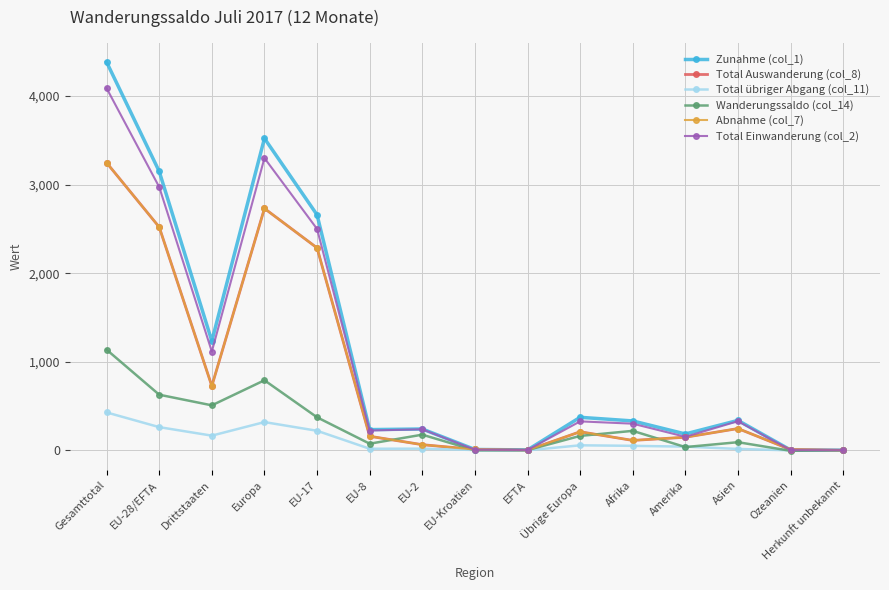

What is the sum of all Total übriger Abgang (col_11) values?

1603